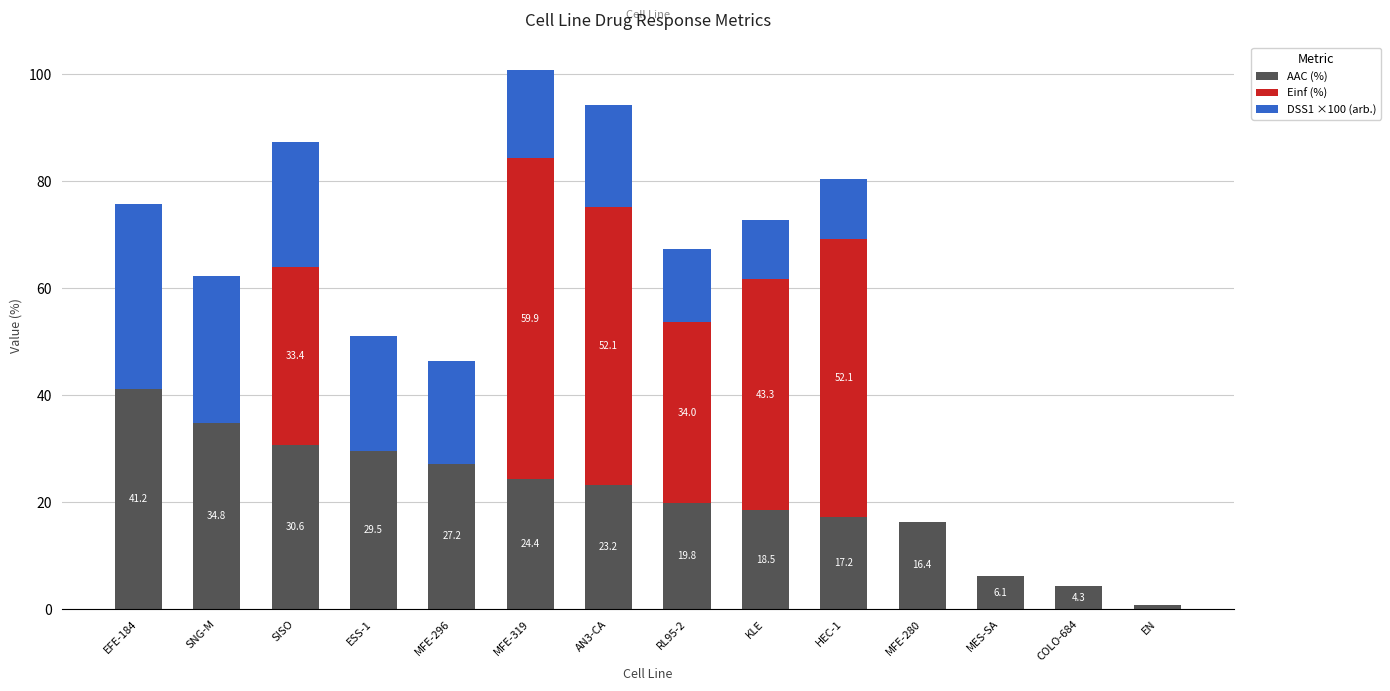

Count the number of categories in the chart.

14